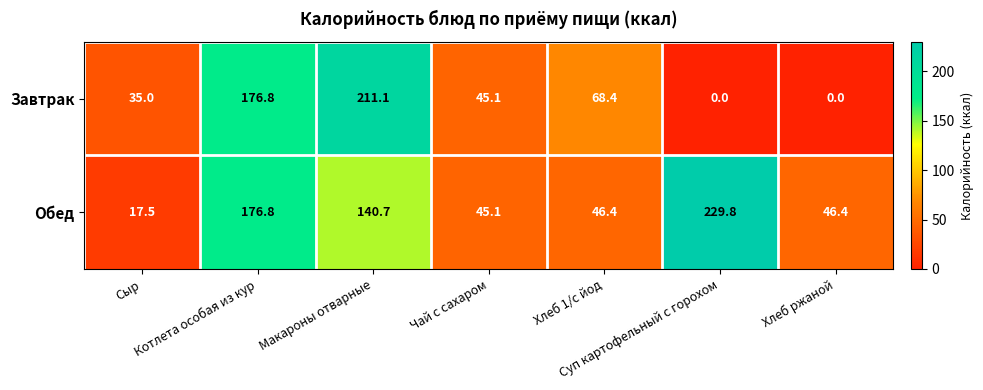

At which category is the sum across all series the highest?

Котлета особая из кур